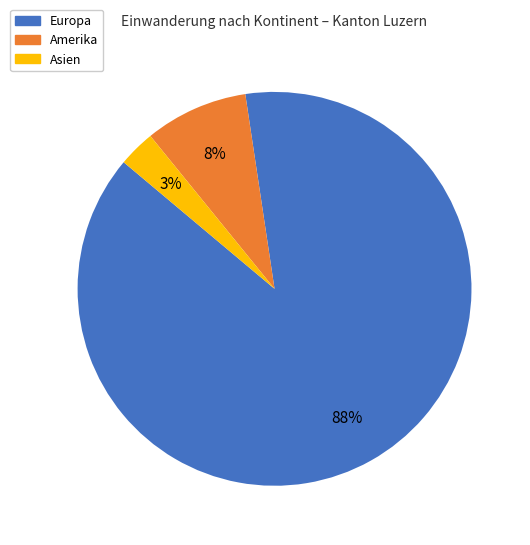

Which slice is the smallest?

Asien